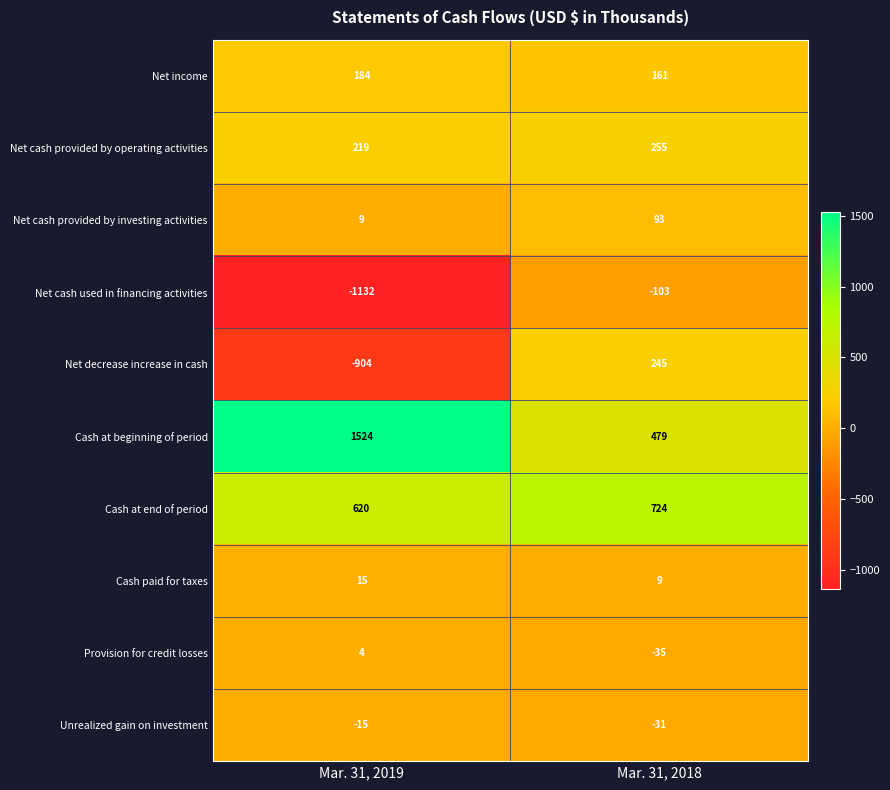

At how many categories does at least one series exceed 552?

2